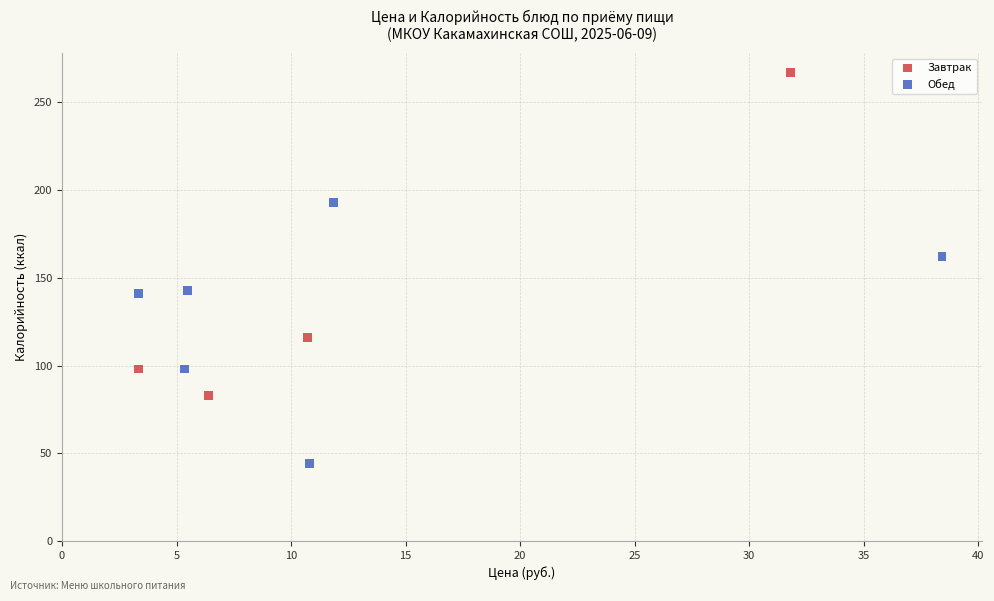

Which series reaches the minimum Y coordinate?

Обед